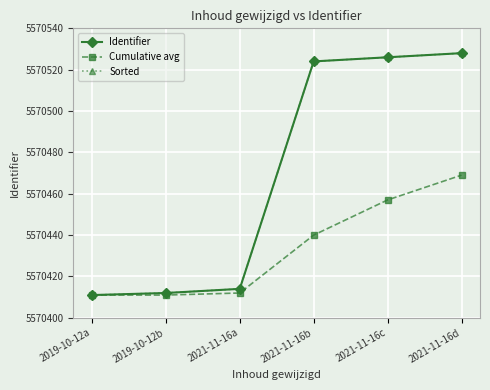

Rank the categories by Cumulative avg value from highest to lowest.

2021-11-16d, 2021-11-16c, 2021-11-16b, 2021-11-16a, 2019-10-12a, 2019-10-12b